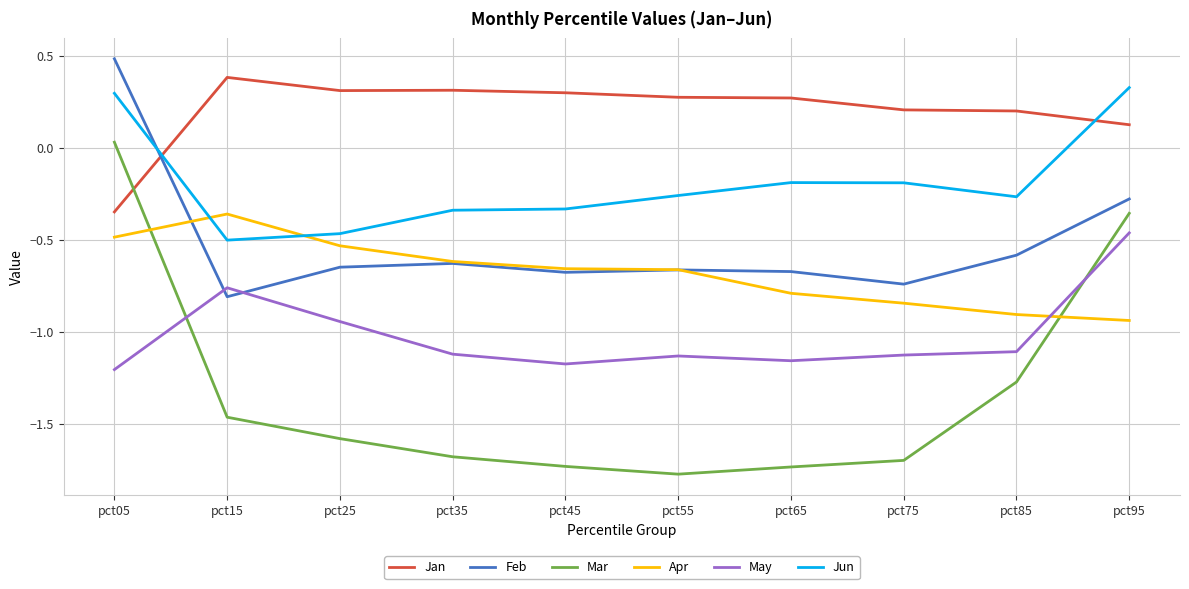

At which label does May reach its minimum?

pct05